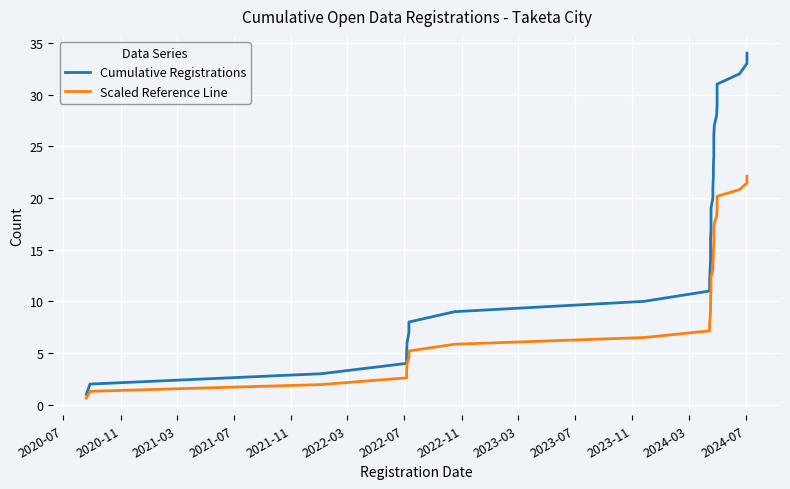

What is the difference between the maximum and minimum values in the Cumulative Registrations series?

33.0